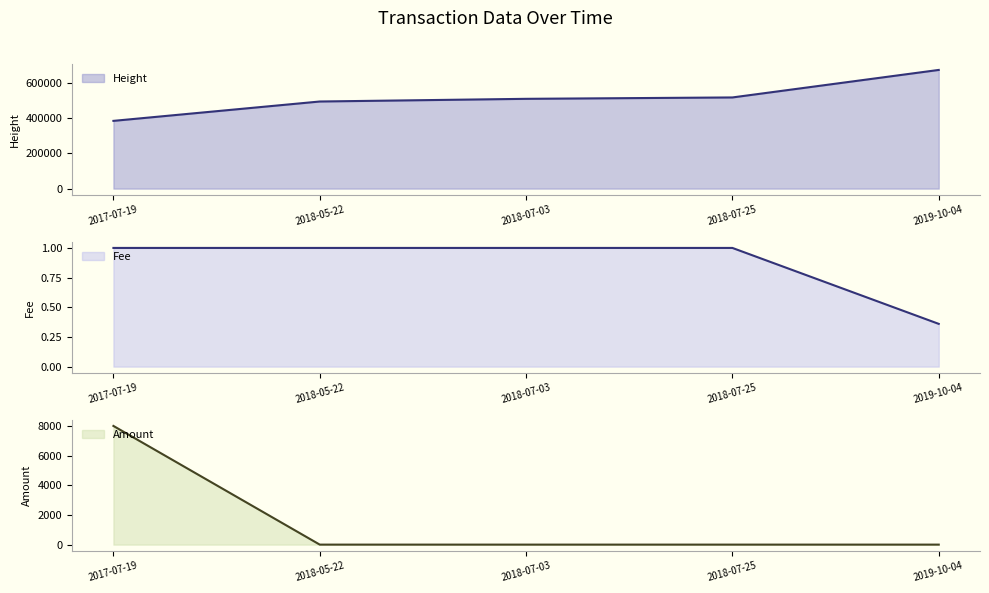

Is the value of Height at 2018-07-25 greater than the value of Fee at 2018-07-25?

Yes